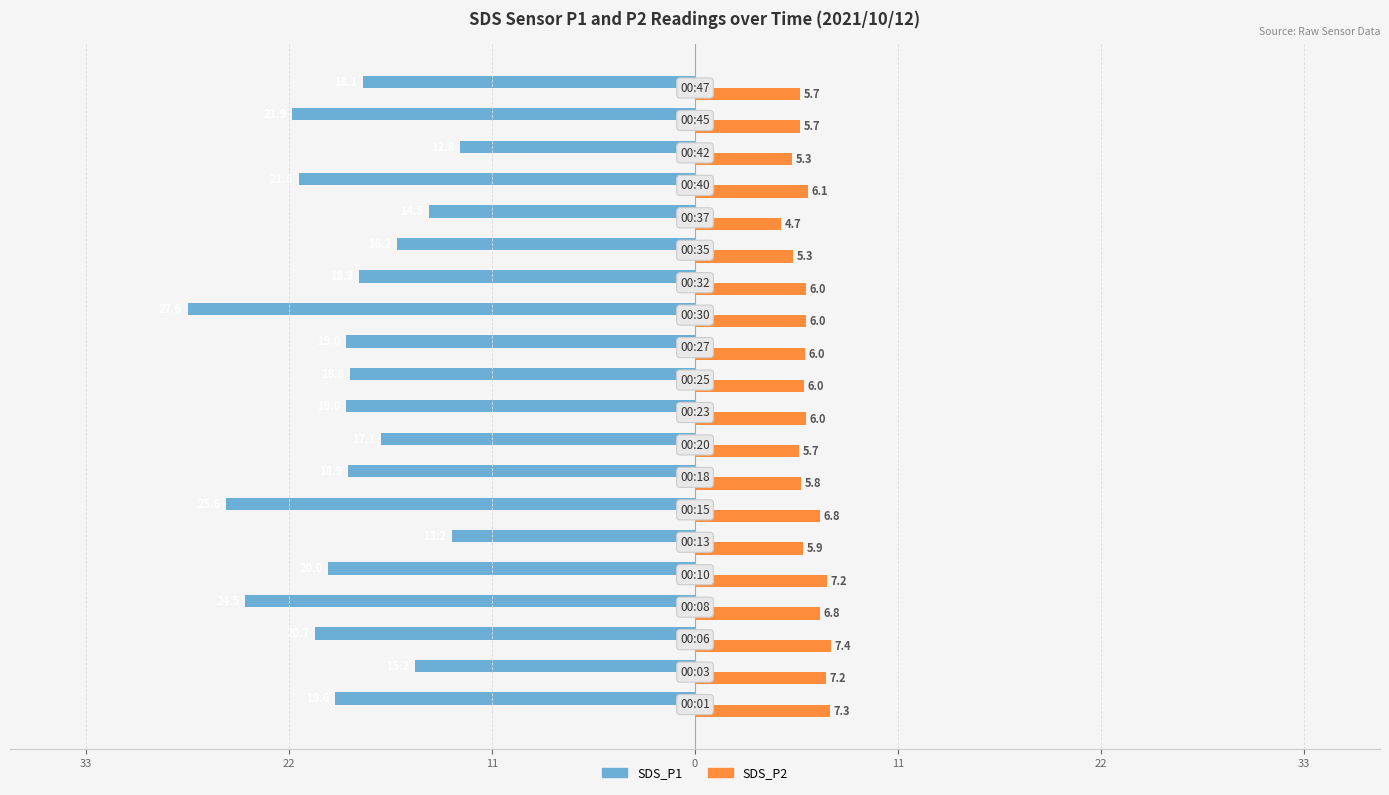

What are all the series names shown in the legend?

SDS_P1, SDS_P2